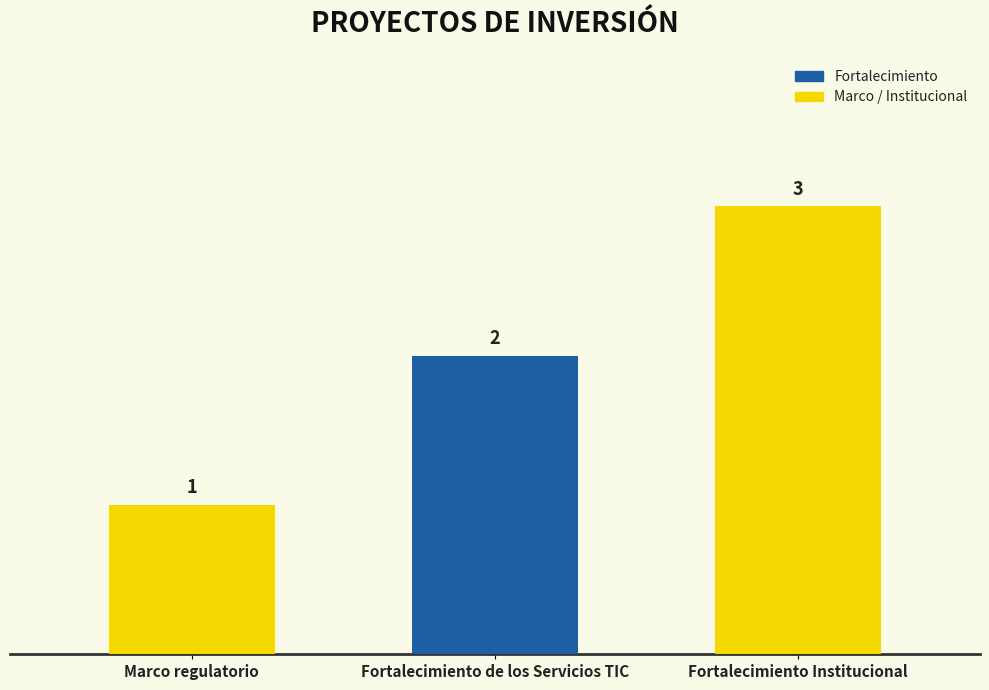

True or false: the data shows 1 at Marco regulatorio.

True